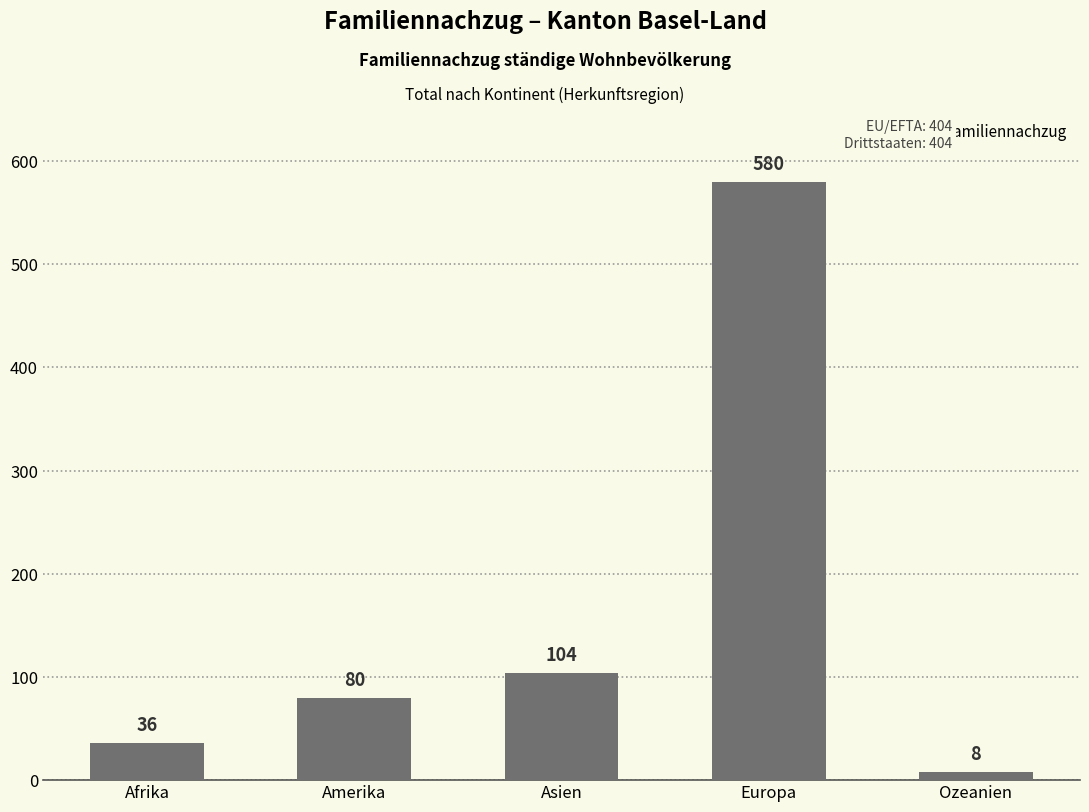

What value does the data have at Europa?

580